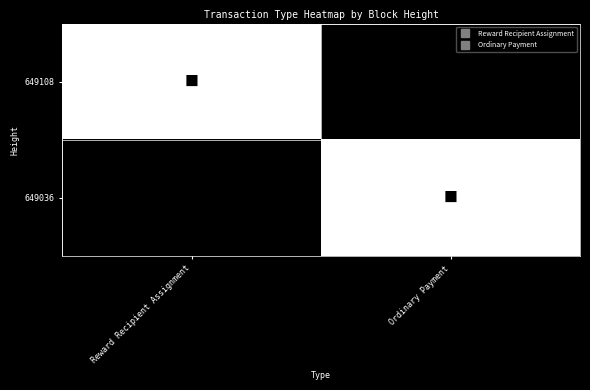

Reading left to right, extract all data points from this chart.

649108: Reward Recipient Assignment=1	Ordinary Payment=0
649036: Reward Recipient Assignment=0	Ordinary Payment=1